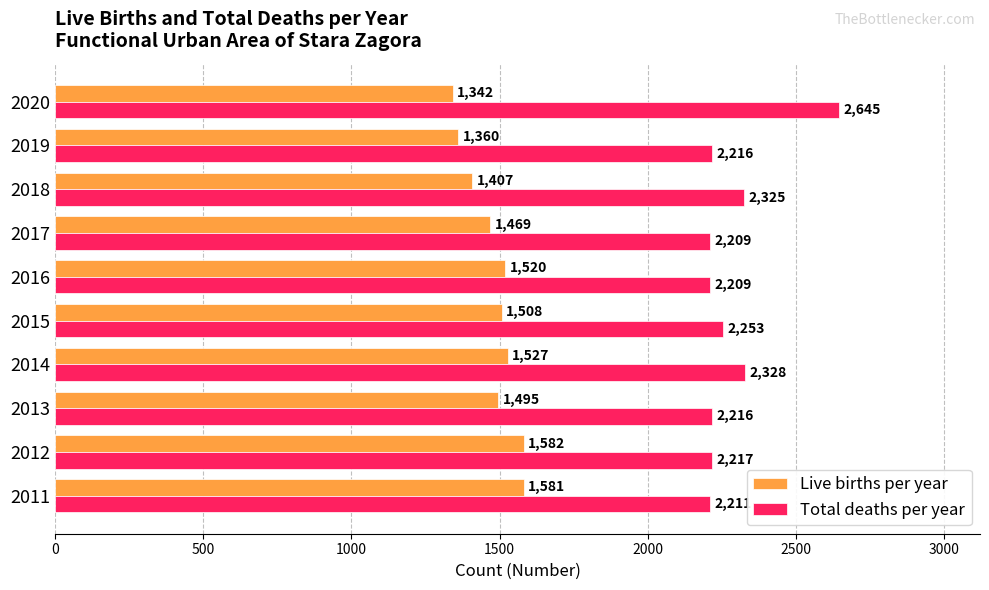

What is the difference between the maximum and second lowest values in the Total deaths per year series?

436